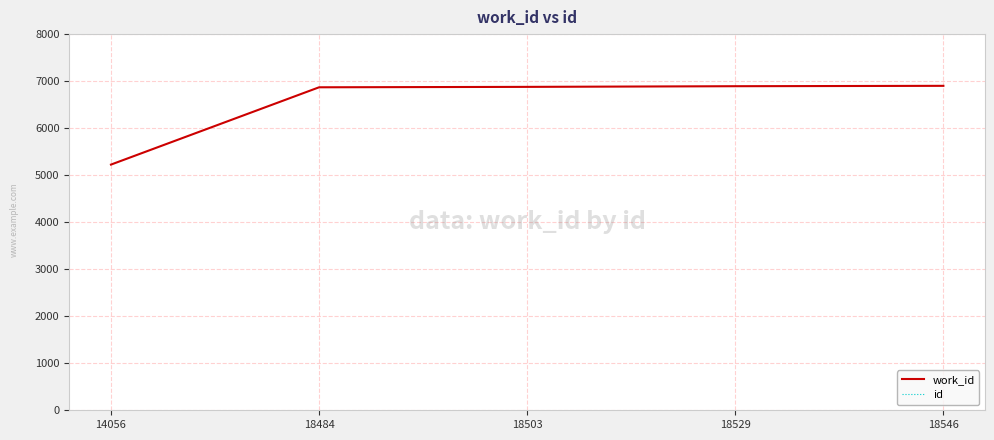

What is the average value of the work_id series?

6553